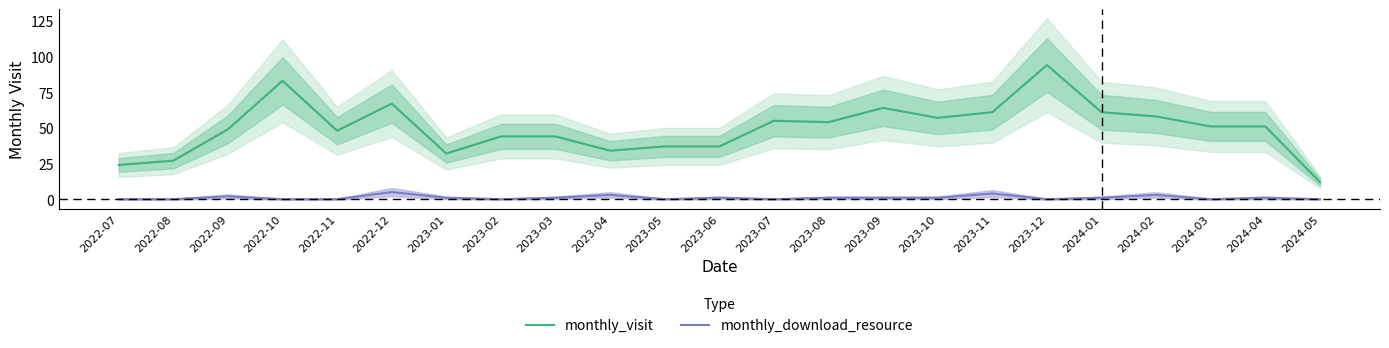

Reading left to right, extract all data points from this chart.

monthly_visit: 24	27	49	83	48	67	32	44	44	34	37	37	55	54	64	57	61	94	61	58	51	51	12
monthly_download_resource: 0	0	2	0	0	5	1	0	1	3	0	1	0	1	1	1	4	0	1	3	0	1	0